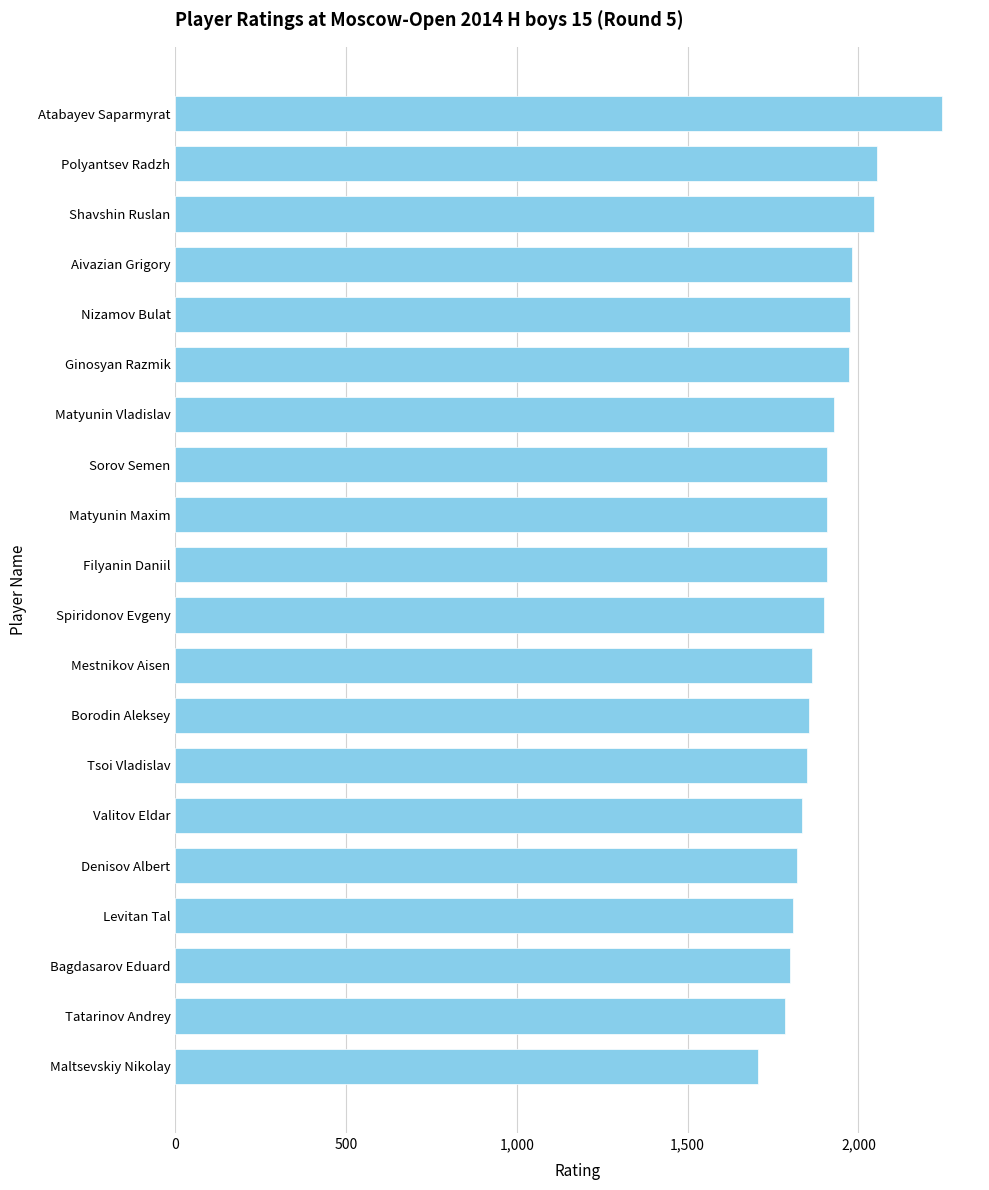

The value at Sorov Semen is 1909. True or false?

True